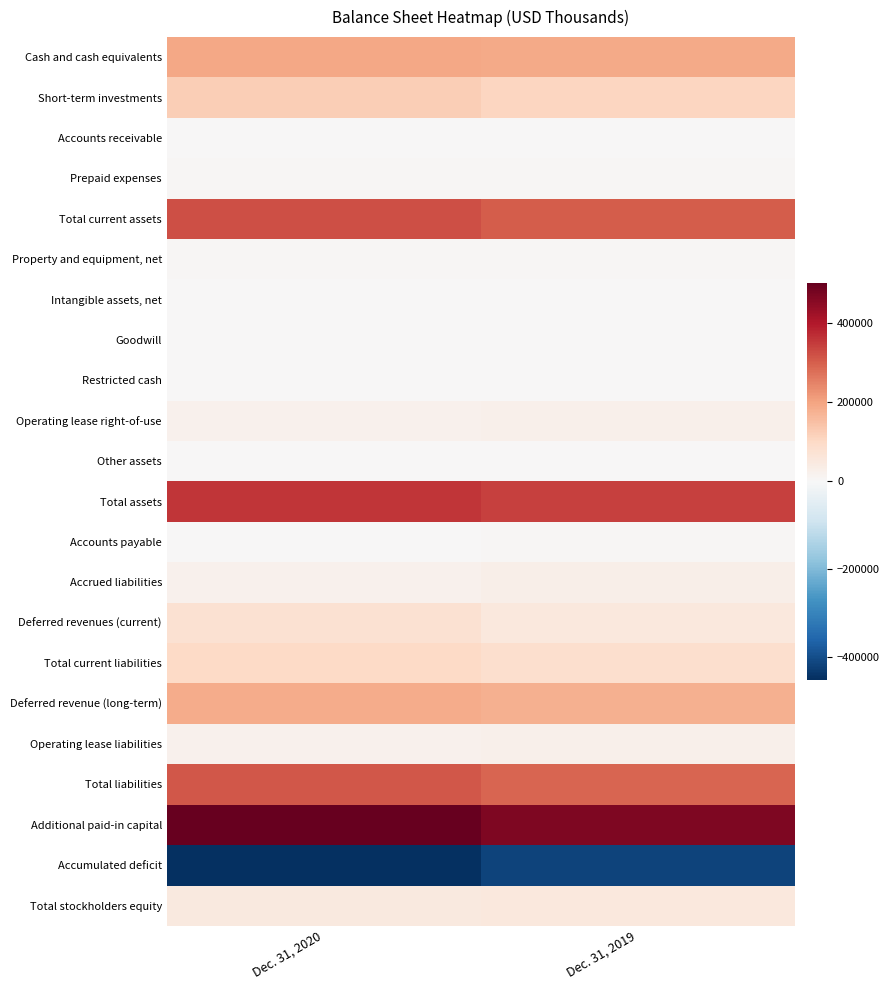

How many categories are shown in the chart?

2